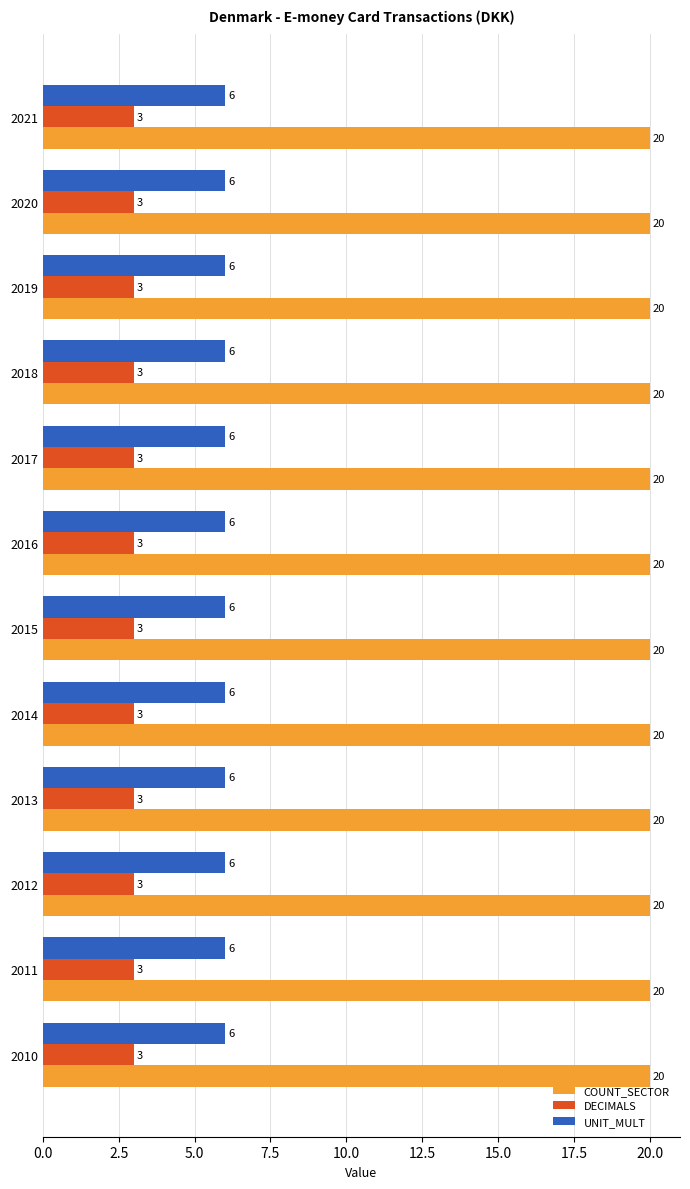

What are all the series names shown in the legend?

COUNT_SECTOR, DECIMALS, UNIT_MULT